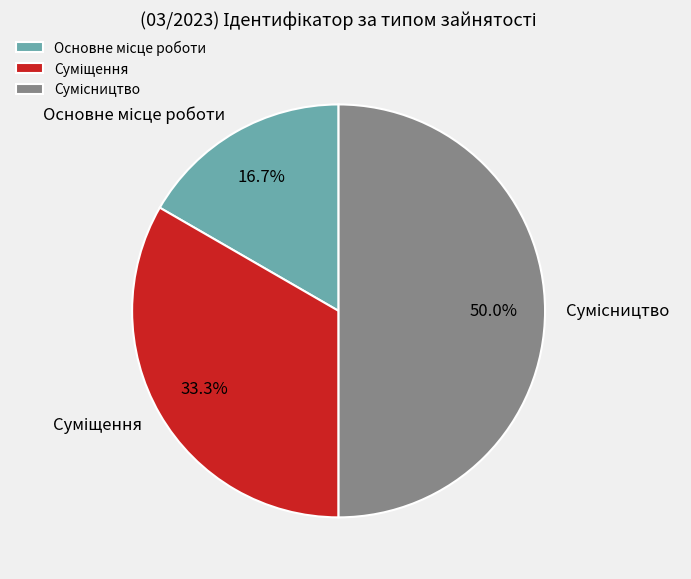

How many slices are in this pie chart?

3